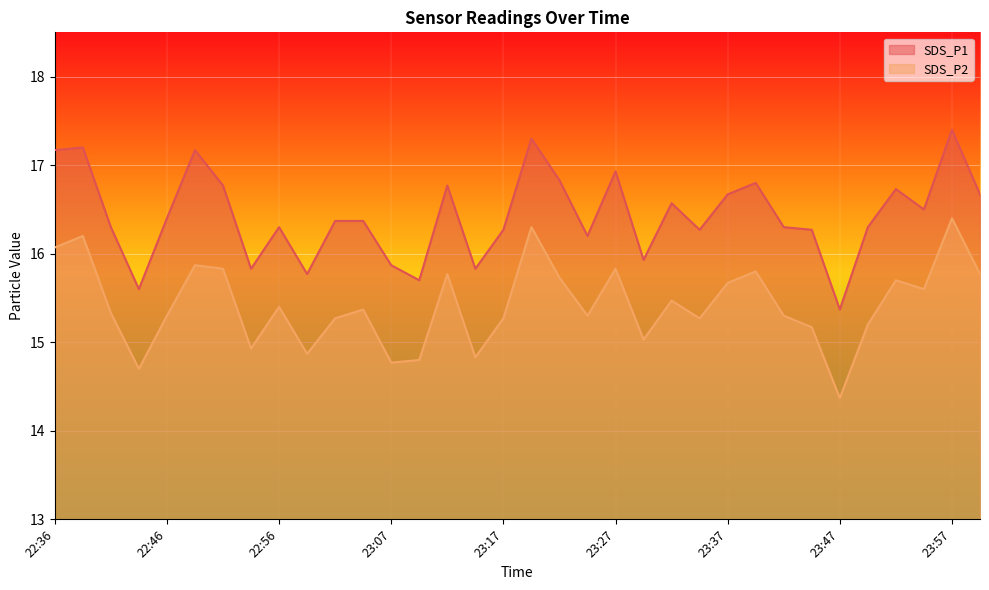

What position from the left is 23:14?

16